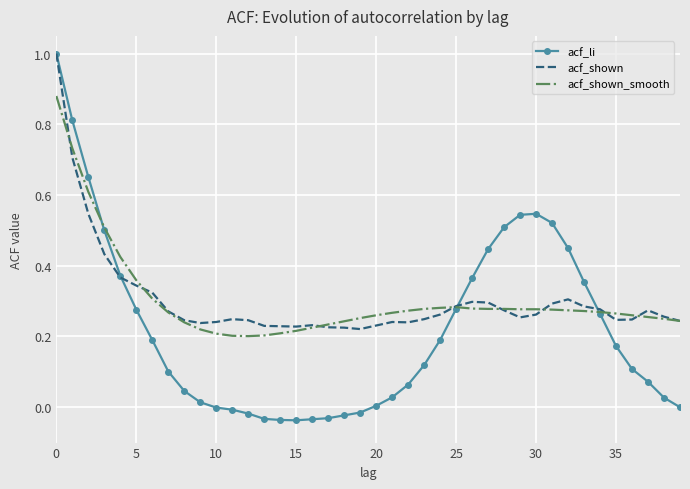

Which series has the largest range (max minus min)?

acf_li